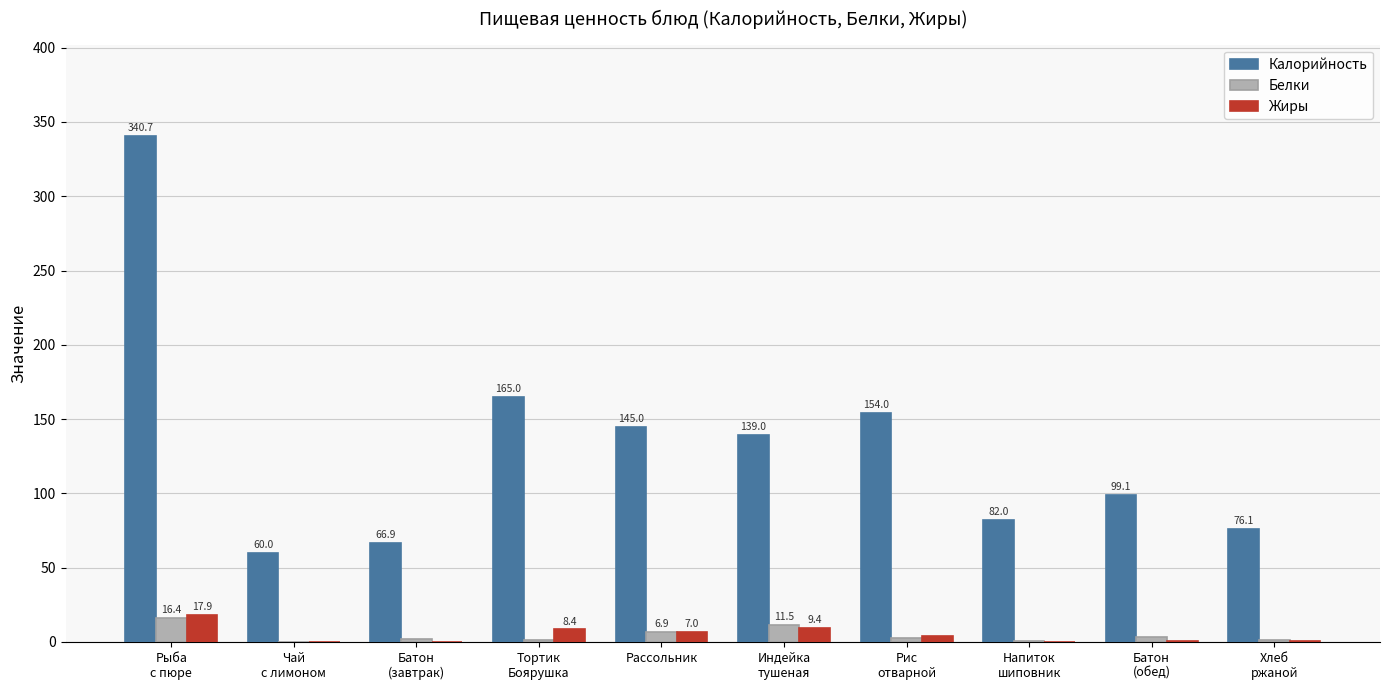

What value does the Белки series have at Рассольник?

6.9